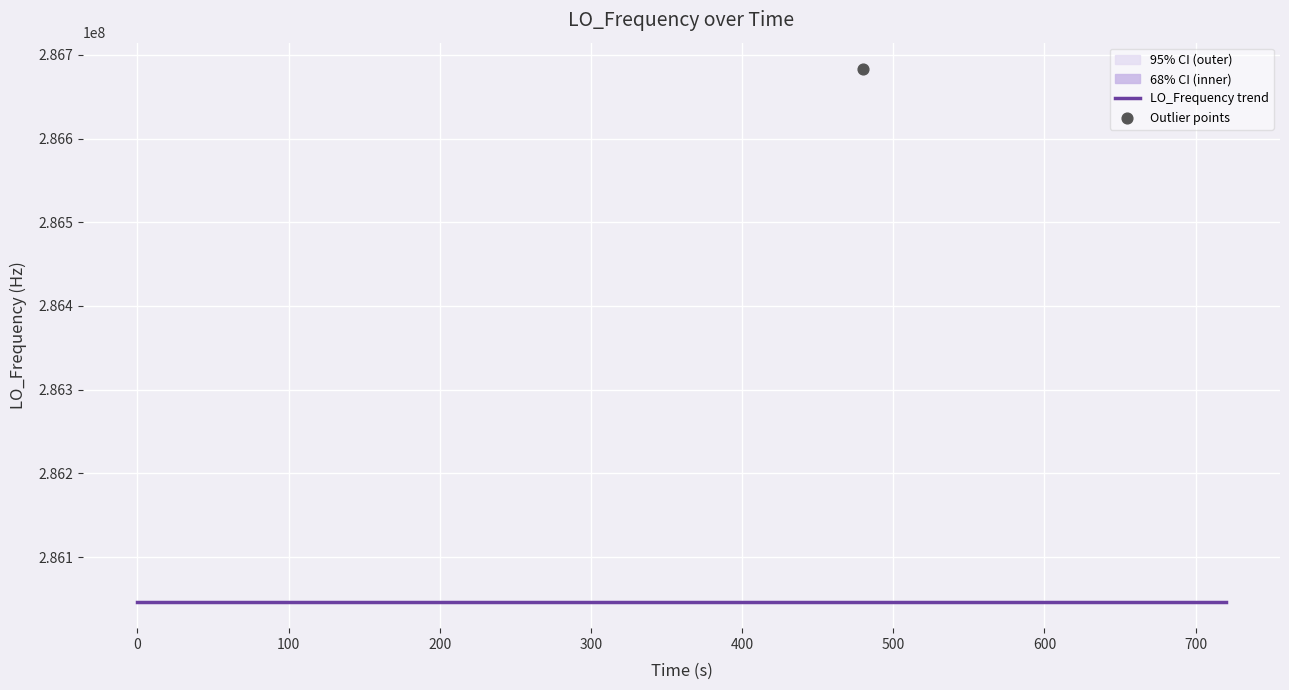

Which has a higher value, 31 or 36?

36